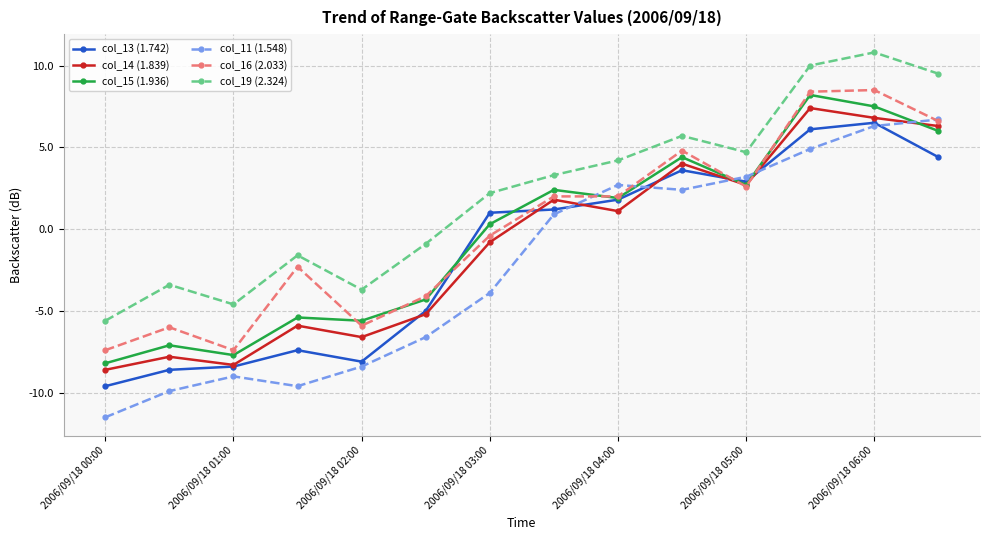

What is the value of the col_15 (1.936) point at the 3rd from the left?

-7.7